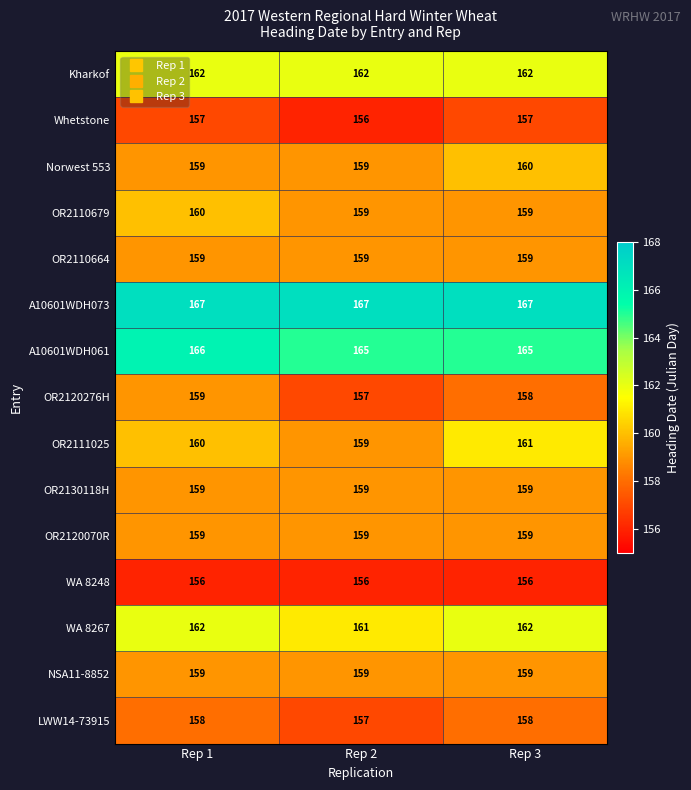

What is the difference between the highest and lowest values at Rep 1?

11